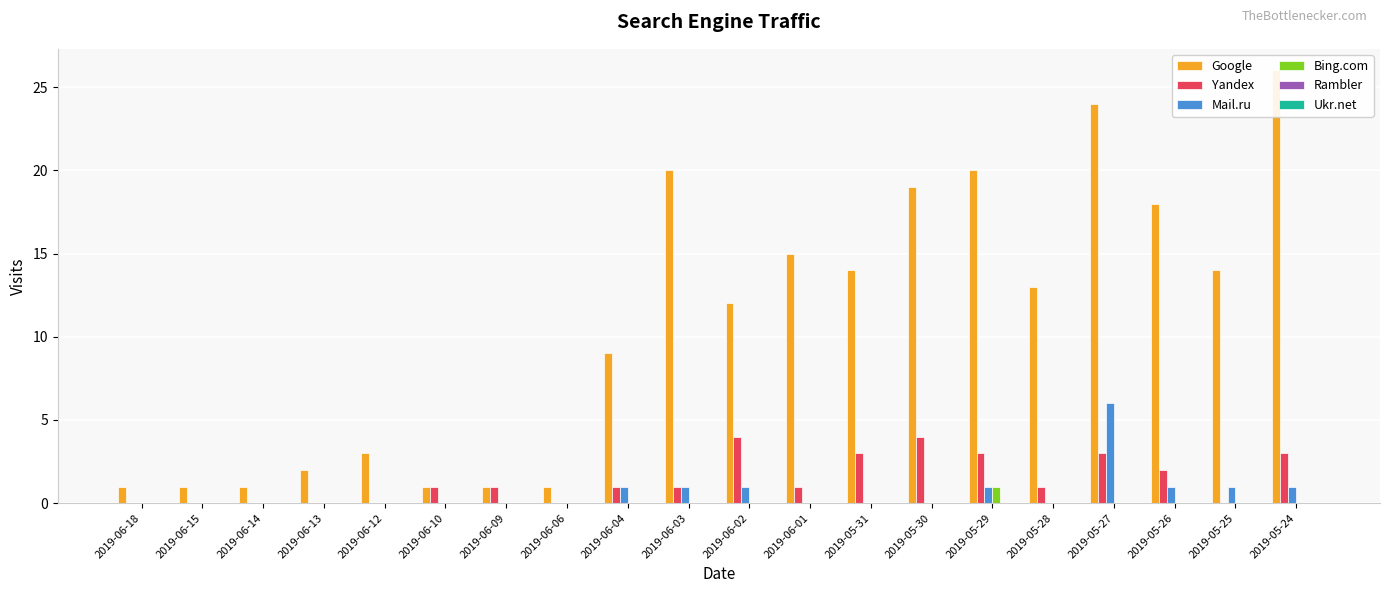

How many bars are there in each group?

6